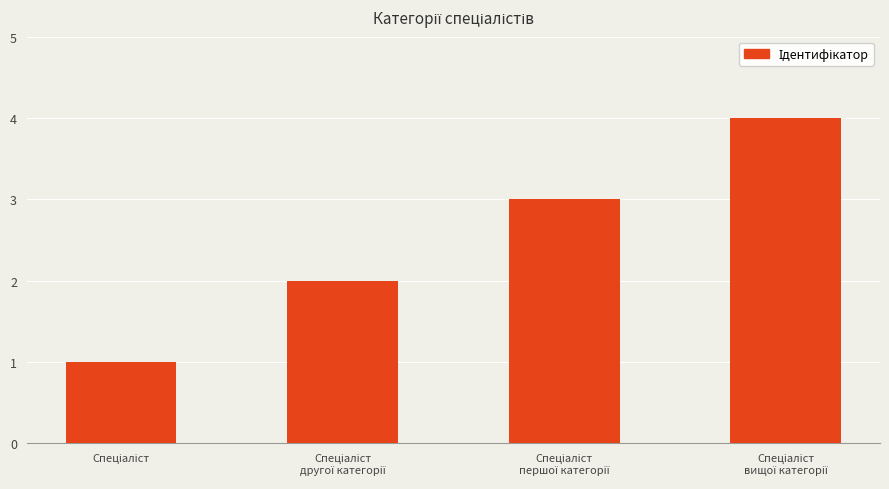

What is the greatest value displayed?

4